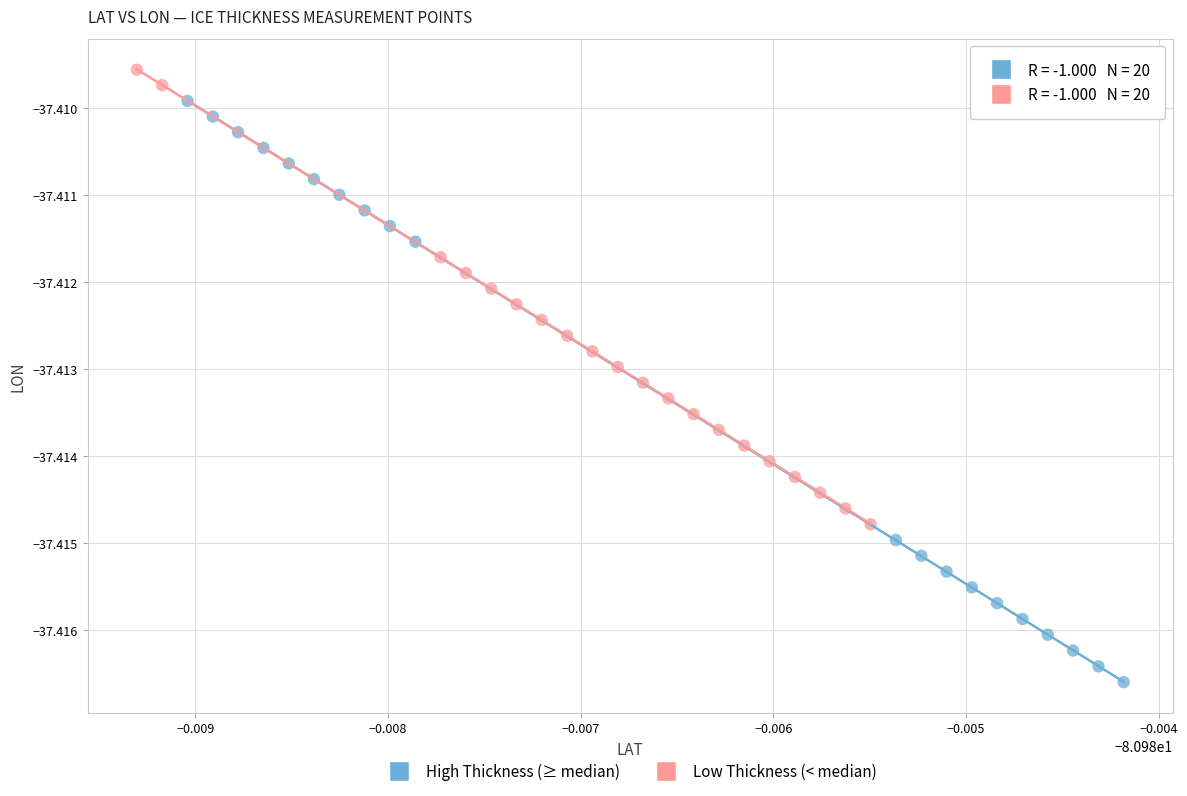

Which series contains the lowest Y value?

High Thickness (≥ median)